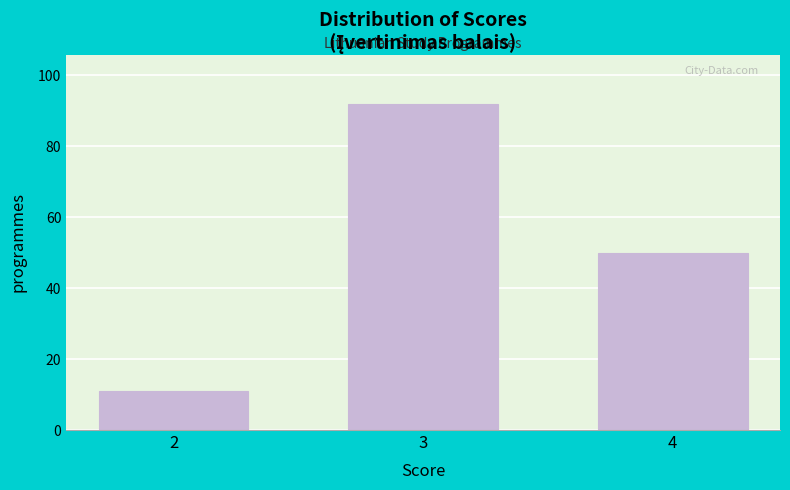

Reading left to right, extract all data points from this chart.

11	92	50